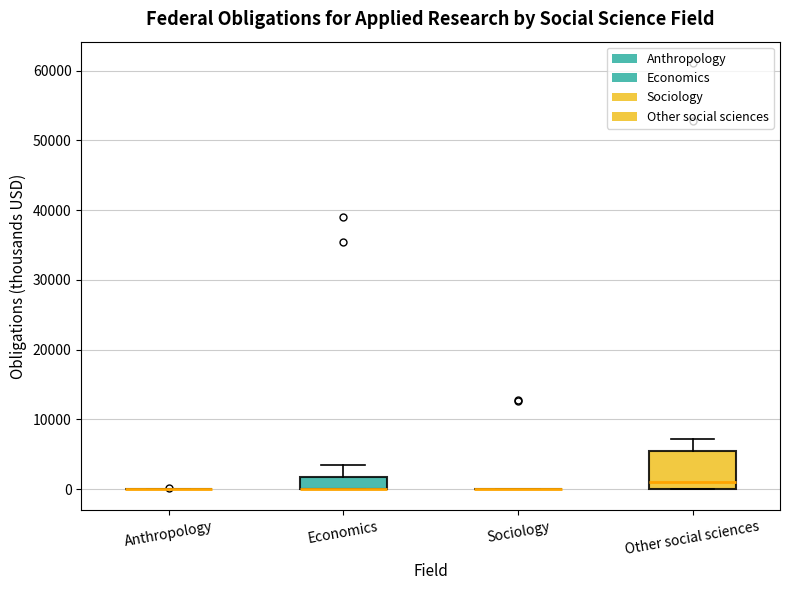

Reading left to right, transcribe this box plot: for each box, give where its median line is, the range the box spans, and where its two whiskers end, as read against the y-axis. The values are not printed on the chart, so give them approximately, as read against the axis.

Anthropology: box collapsed to a line at 0, whiskers 0 to 0
Economics: median 0 (drawn on the box's lower edge), box 0 to 2000, whiskers 0 to 3000
Sociology: box collapsed to a line at 0, whiskers 0 to 0
Other social sciences: median 1000, box 0 to 5000, whiskers 0 to 7000